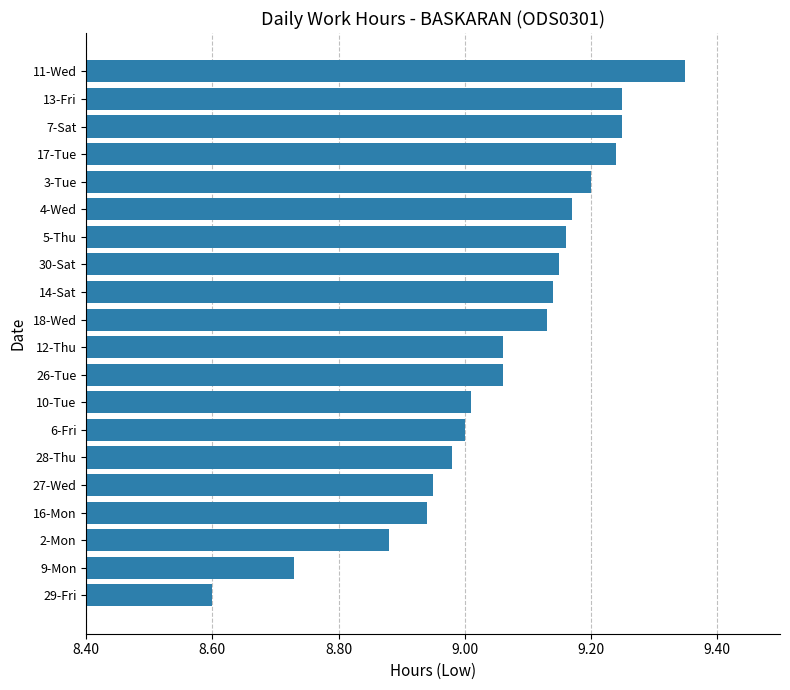

True or false: the data shows 5.3 at 16-Mon.

False